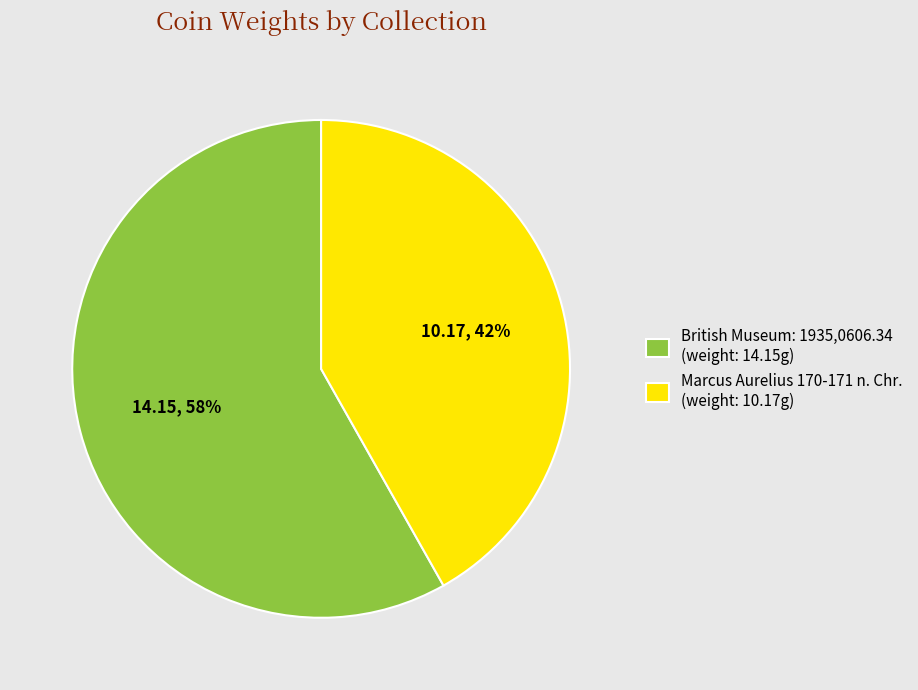

Do Marcus Aurelius 170-171 n. Chr. and British Museum: 1935,0606.34 together represent more than half of the pie?

Yes